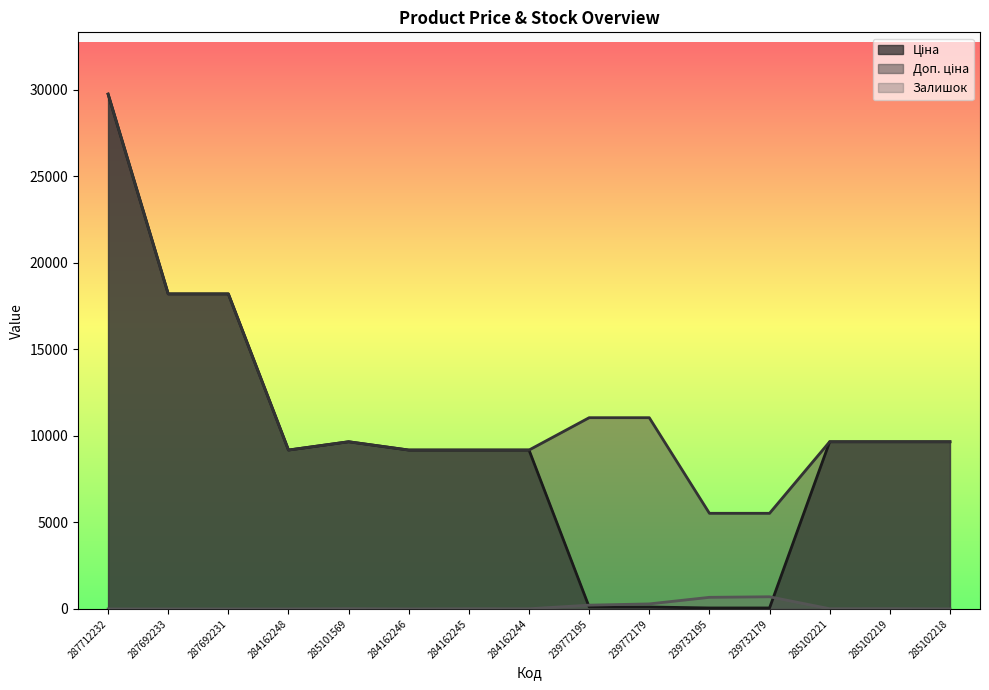

True or false: Доп. ціна and Ціна intersect in this chart.

False